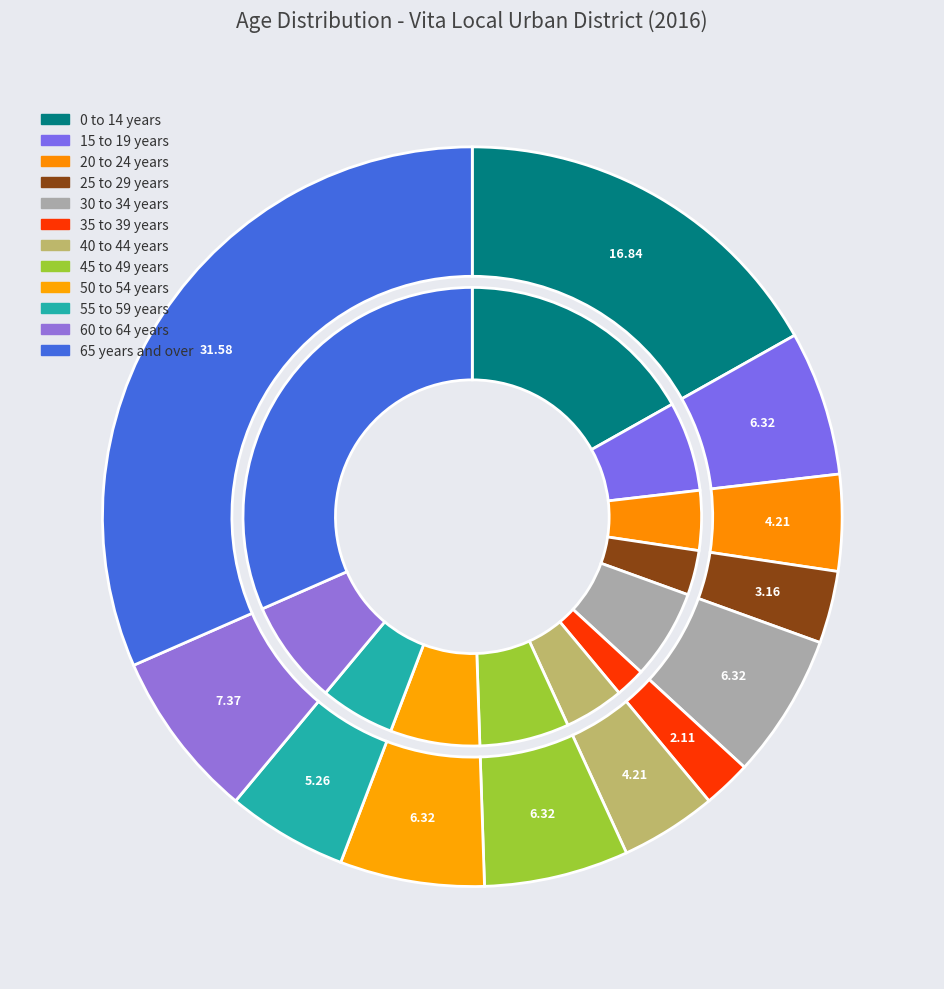

Rank the categories by value from highest to lowest.

65 years and over, 0 to 14 years, 60 to 64 years, 15 to 19 years, 30 to 34 years, 45 to 49 years, 50 to 54 years, 55 to 59 years, 20 to 24 years, 40 to 44 years, 25 to 29 years, 35 to 39 years